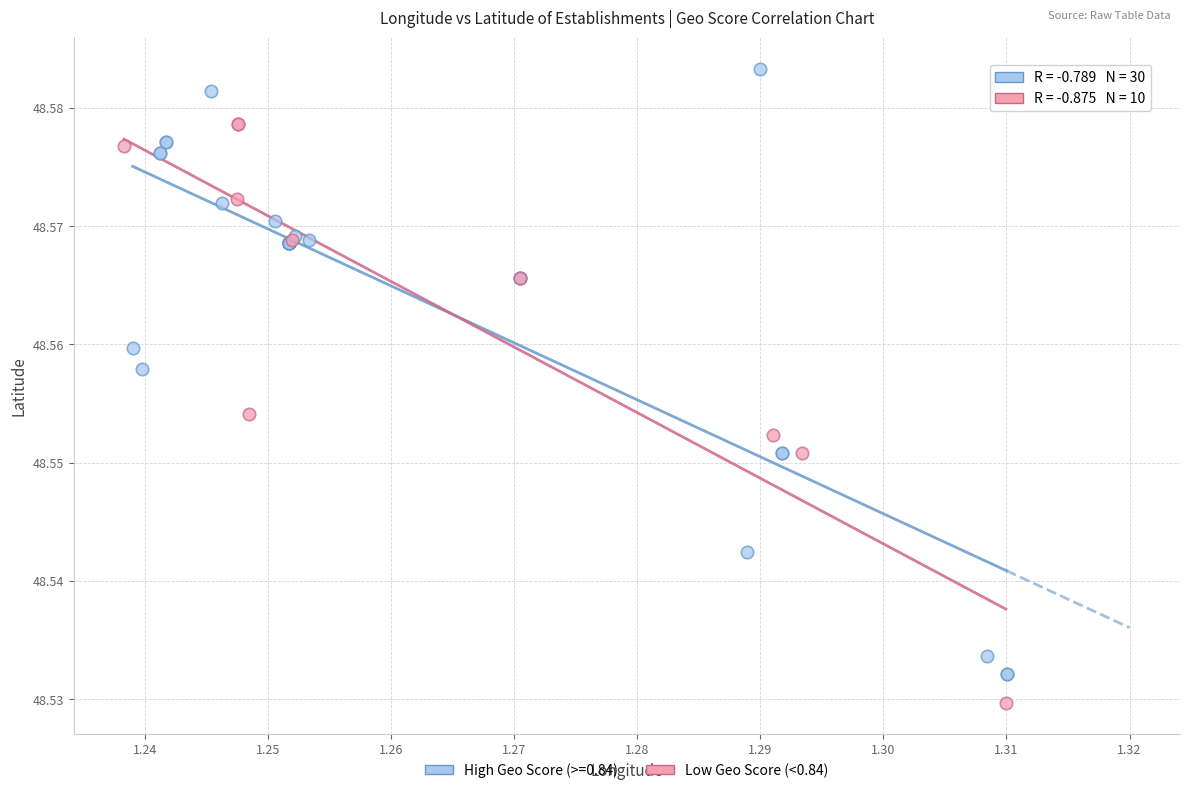

Which series contains the lowest Y value?

Low Geo Score (<0.84)